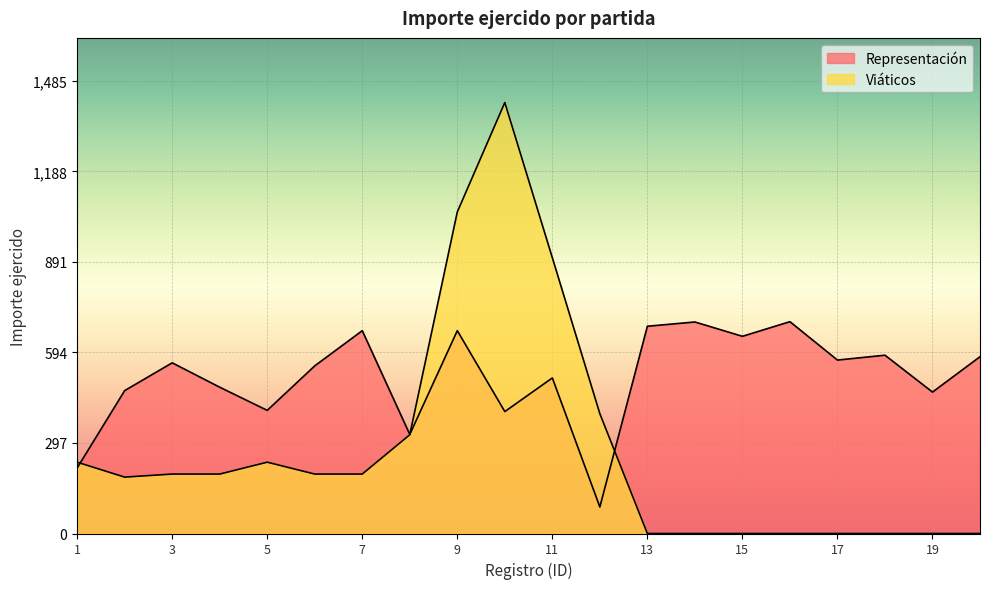

Between 14 and 2, which is larger?

14